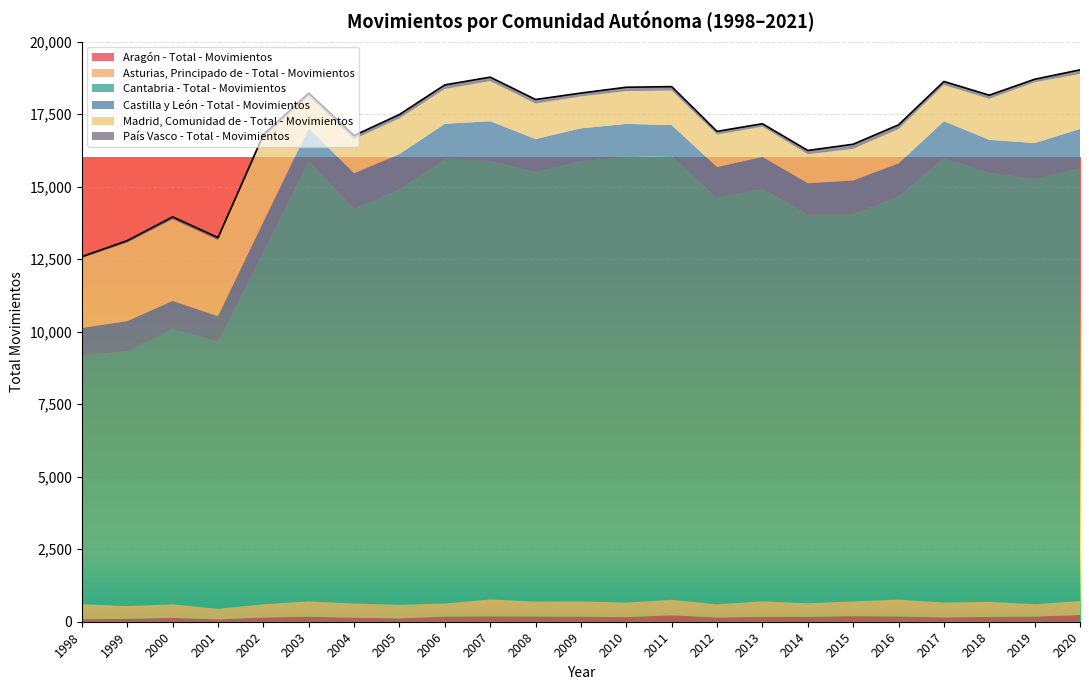

How many values in the Aragón - Total - Movimientos series are below 168?

11